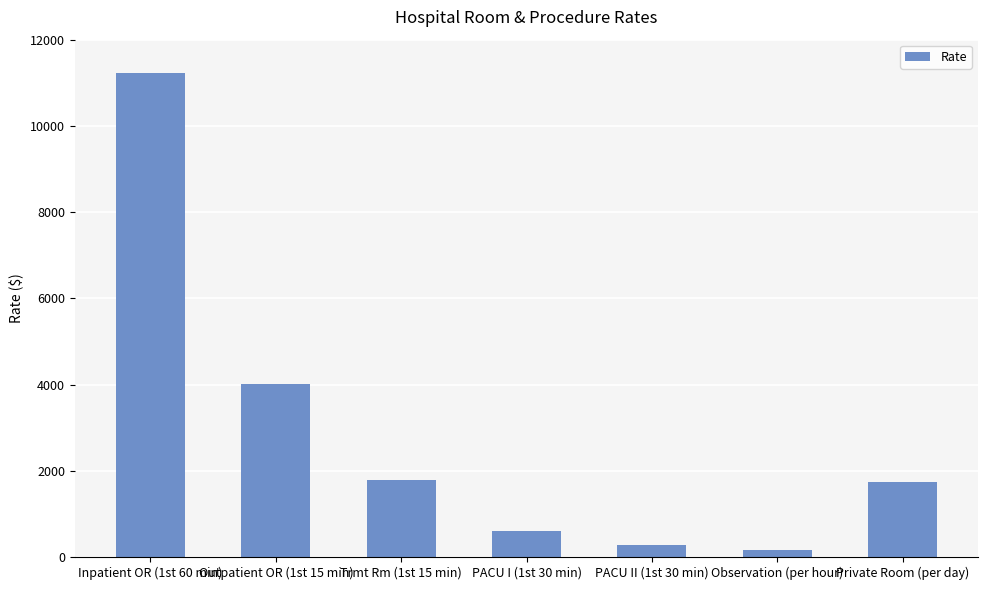

True or false: the data shows 2548 at Private Room (per day).

False